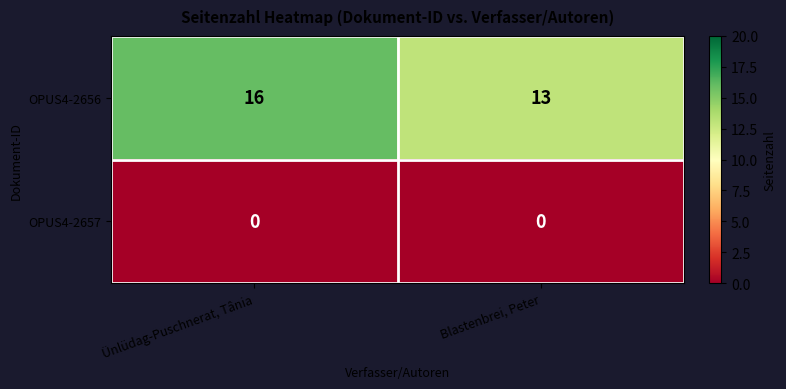

Reading right to left, transcribe all the data shown in this chart.

OPUS4-2656: Blastenbrei, Peter=13	Ünlüdag-Puschnerat, Tânia=16
OPUS4-2657: Blastenbrei, Peter=0	Ünlüdag-Puschnerat, Tânia=0